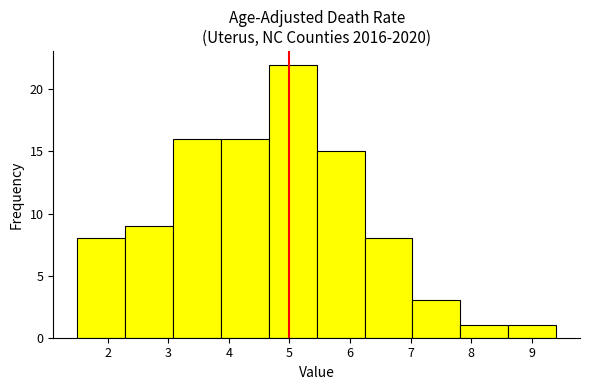

Reading left to right, transcribe this chart: for each bar, give the range it covers on the x-axis and its height. Neither the bar edges nor the heights are printed on the chart, so give them approximately, as read against the axes.

1.50 to 2.29: 8
2.29 to 3.08: 9
3.08 to 3.87: 16
3.87 to 4.66: 16
4.66 to 5.45: 22
5.45 to 6.24: 15
6.24 to 7.03: 8
7.03 to 7.82: 3
7.82 to 8.61: 1
8.61 to 9.40: 1